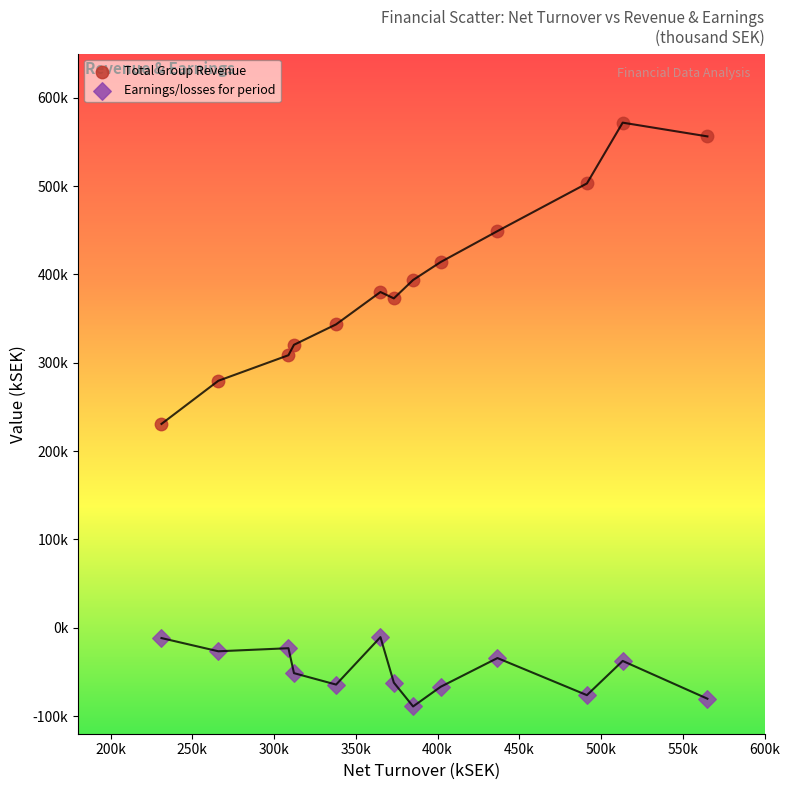

Which series has the widest spread of Y values?

Total Group Revenue